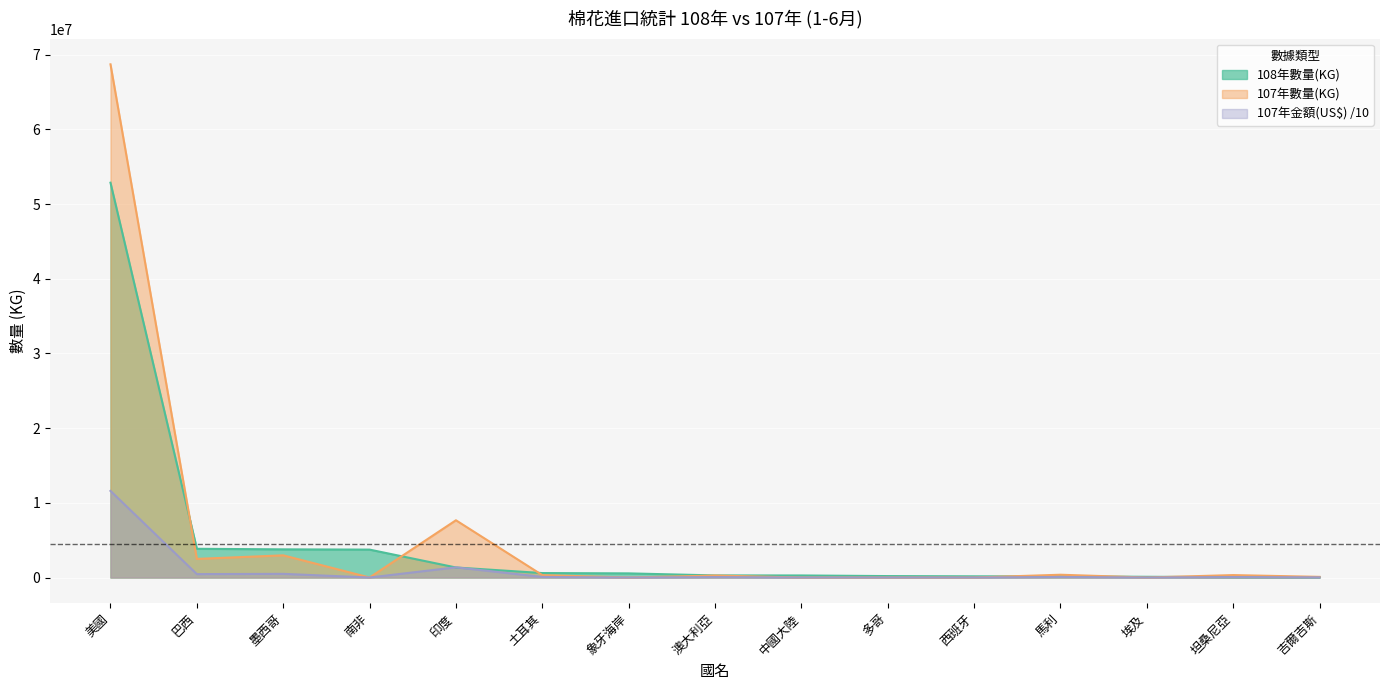

The 108年數量(KG) series shows 554142 at 象牙海岸. True or false?

True